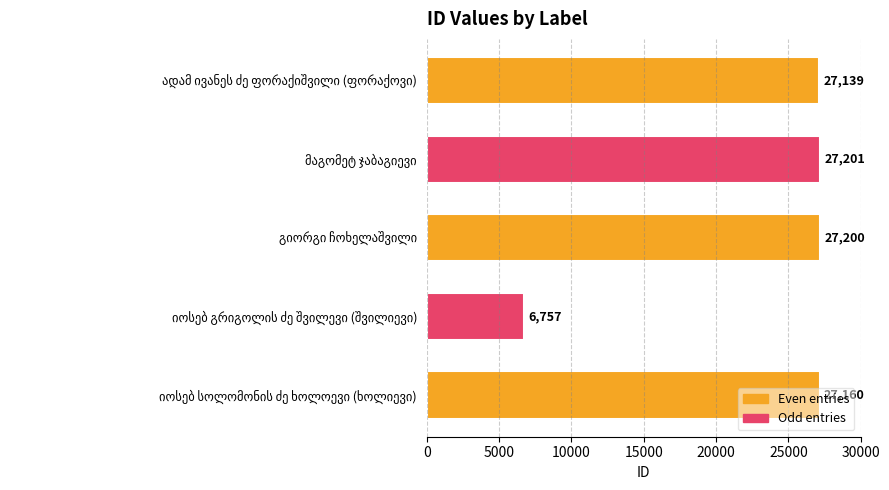

What is the maximum value shown in the chart?

27201